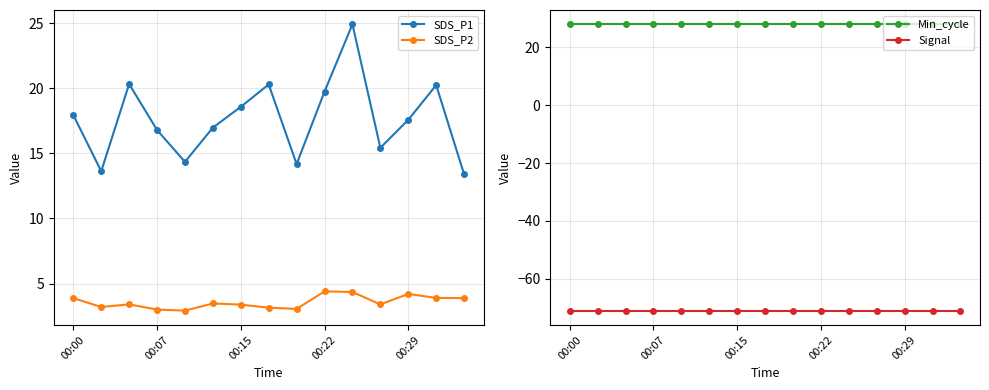

At which label is SDS_P1 closest to 19?

00:15